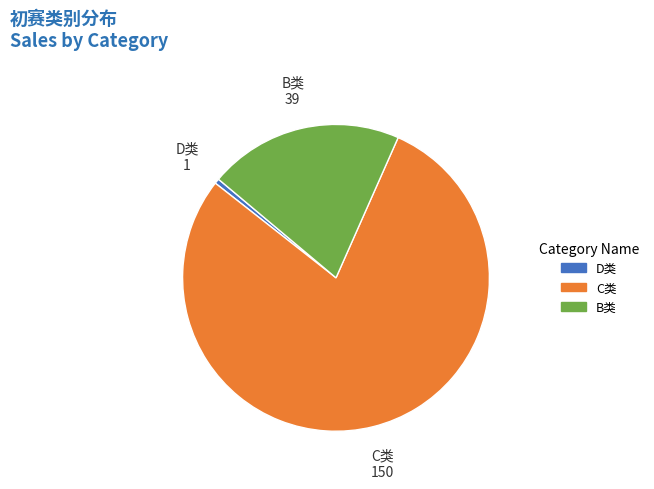

Rank the categories by value from highest to lowest.

C类, B类, D类